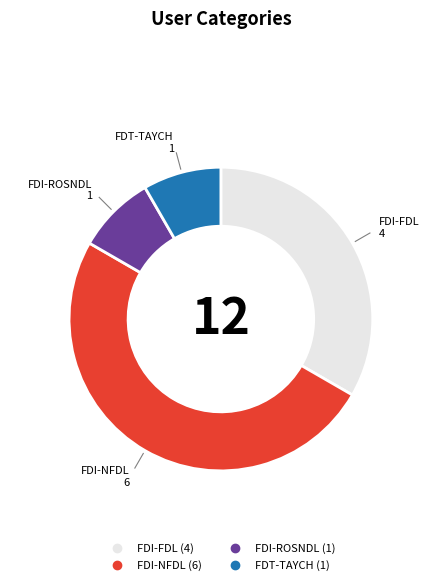

What is the largest slice in the pie chart?

FDI-NFDL